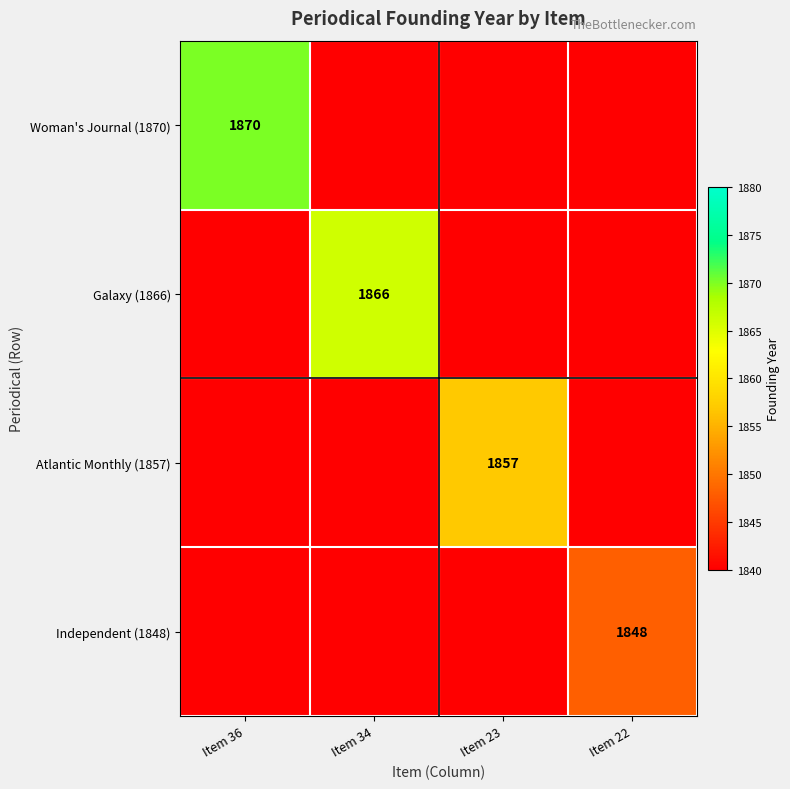

Is it true that Galaxy (1866) equals 1866 at Item 34?

True